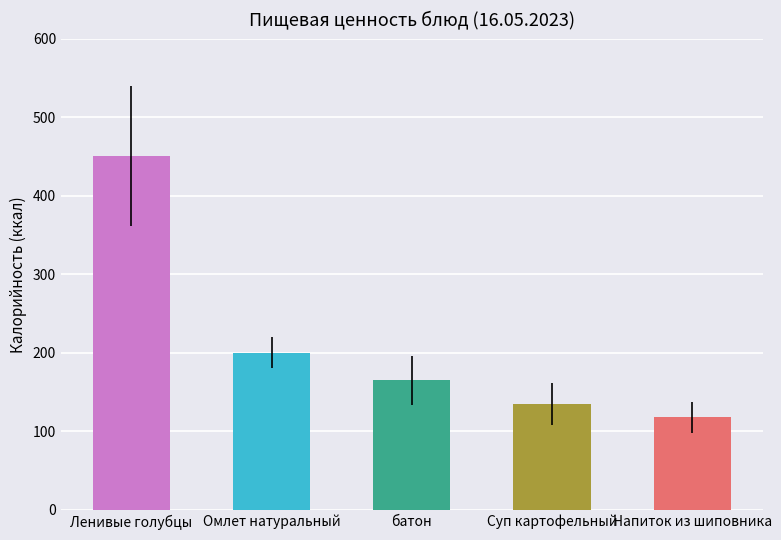

Rank the categories by value from highest to lowest.

Ленивые голубцы, Омлет натуральный, батон, Суп картофельный, Напиток из шиповника